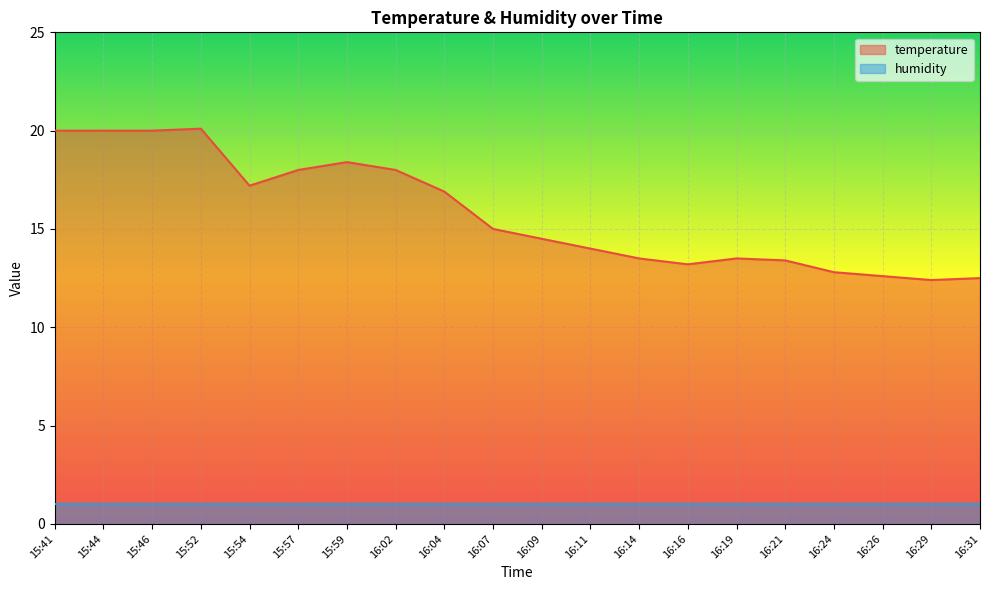

What is the difference between the maximum and minimum values?

7.7